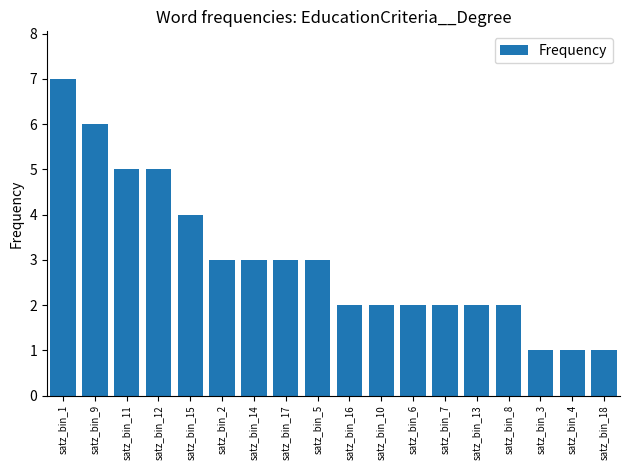

Read the value at satz_bin_7.

2